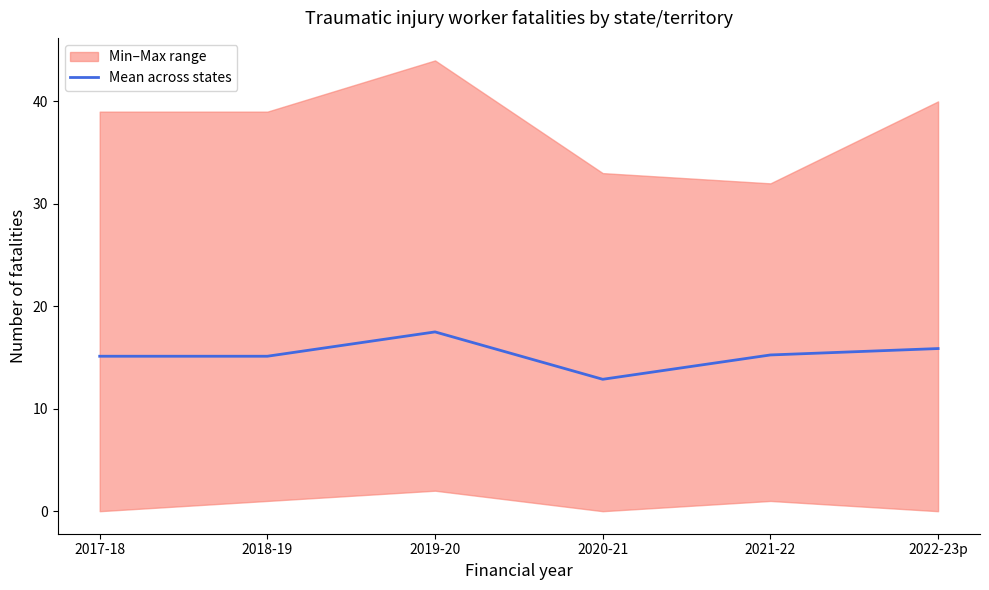

List the labels in order of value, smallest first.

2020-21, 2017-18, 2018-19, 2021-22, 2022-23p, 2019-20